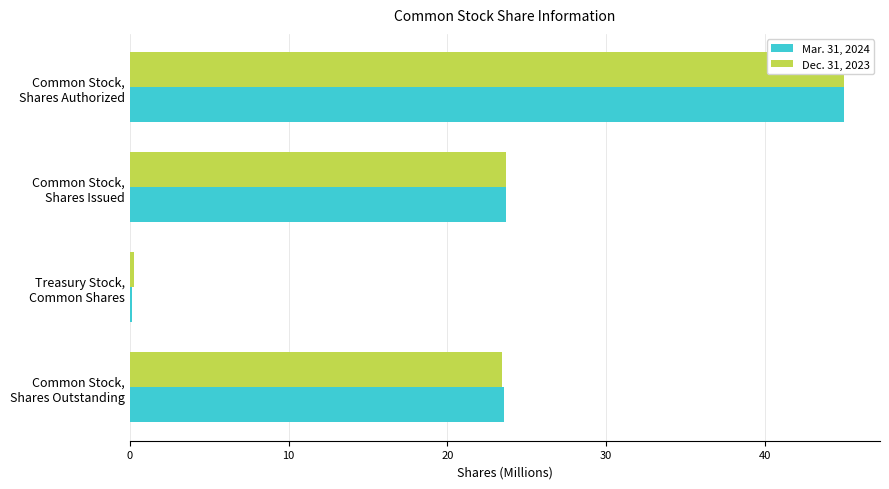

How many bars are there in each group?

2